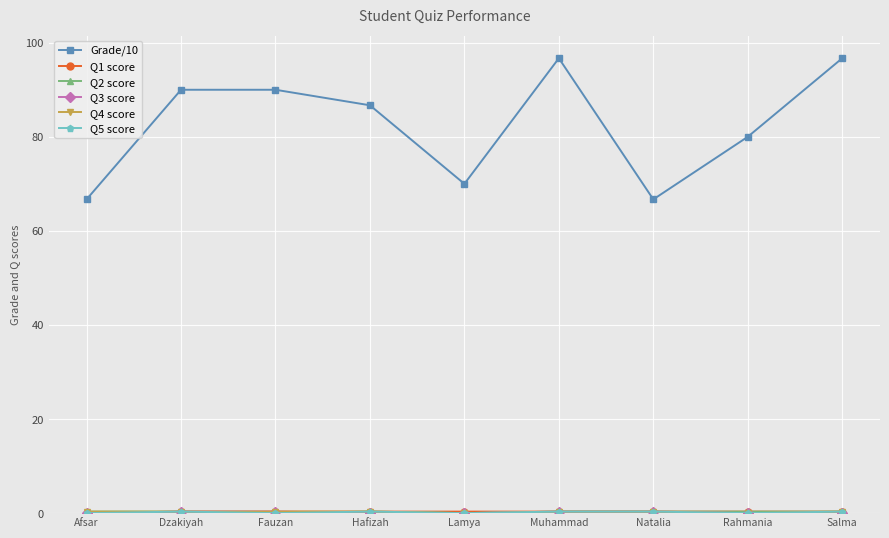

Is it true that Grade/10 equals 90.0 at Dzakiyah?

True